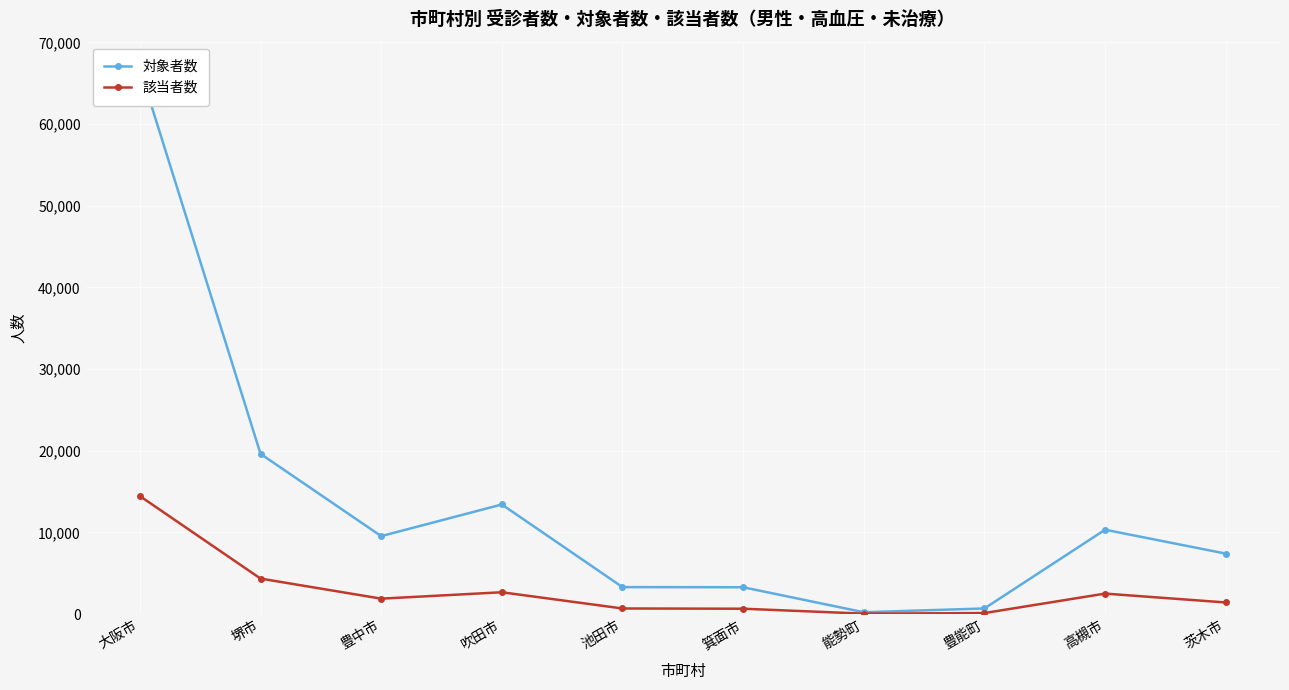

What is the sum of all 対象者数 values?

134561